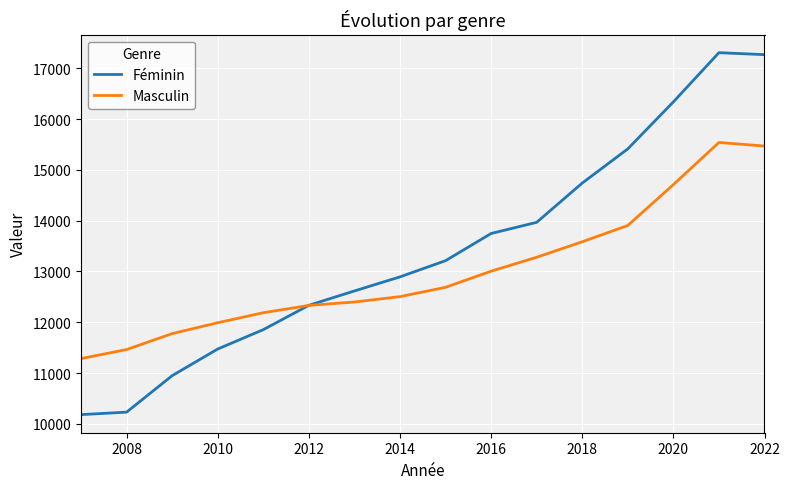

How many times do Féminin and Masculin cross each other?

1